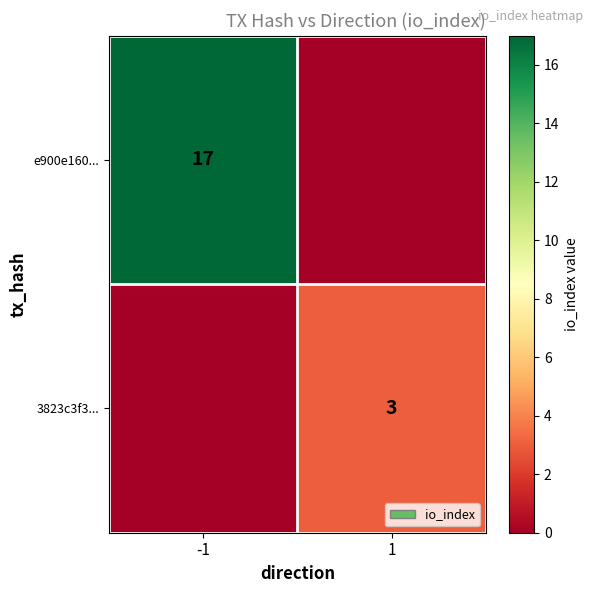

Is the value of 3823c3f3... at 1 greater than the value of e900e160... at -1?

No